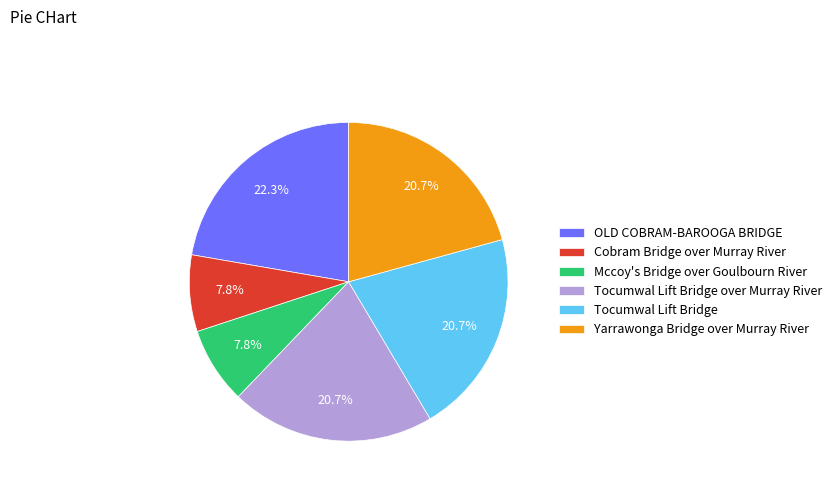

How many slices are in this pie chart?

6